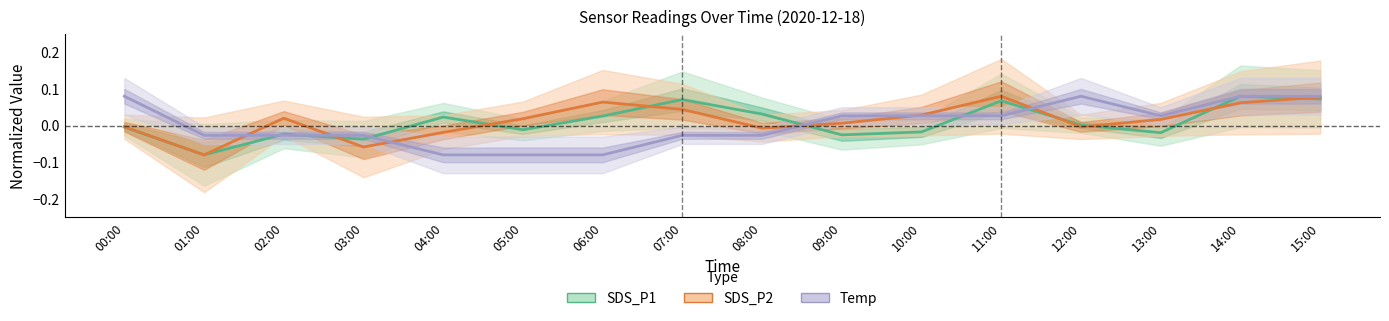

Where do SDS_P2 and SDS_P1 first cross each other?

02:00 and 03:00